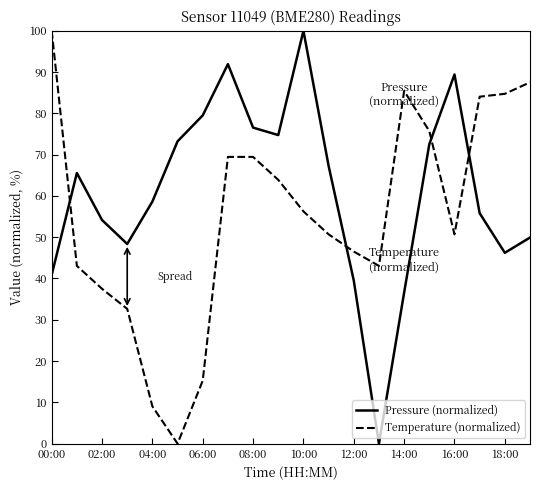

How many values in Temperature (normalized) are above zero?

19